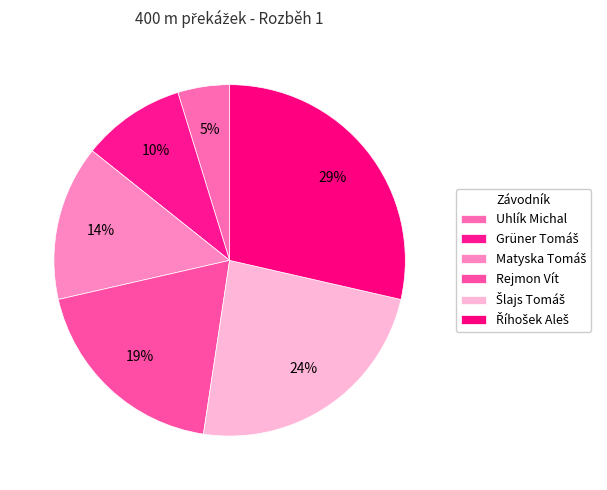

How many segments does this pie chart have?

6